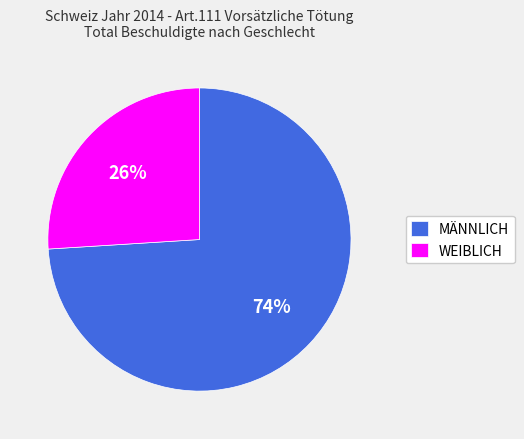

What is the ratio of the value at MÄNNLICH to the value at WEIBLICH?

2.8